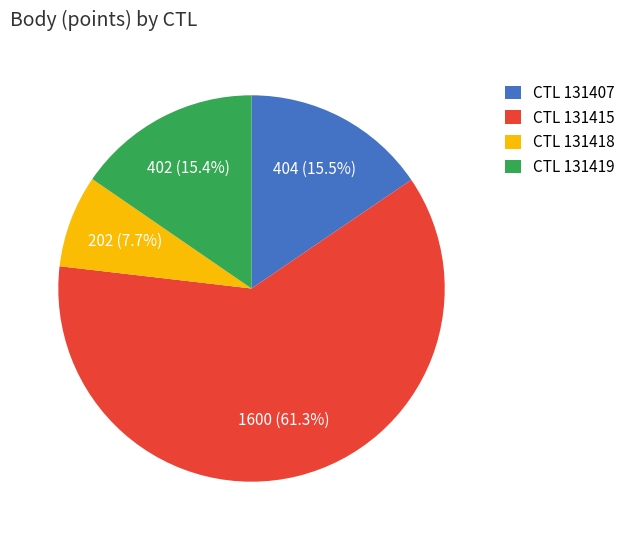

To the nearest percent, what is the difference between the largest and smallest slice percentages?

54%